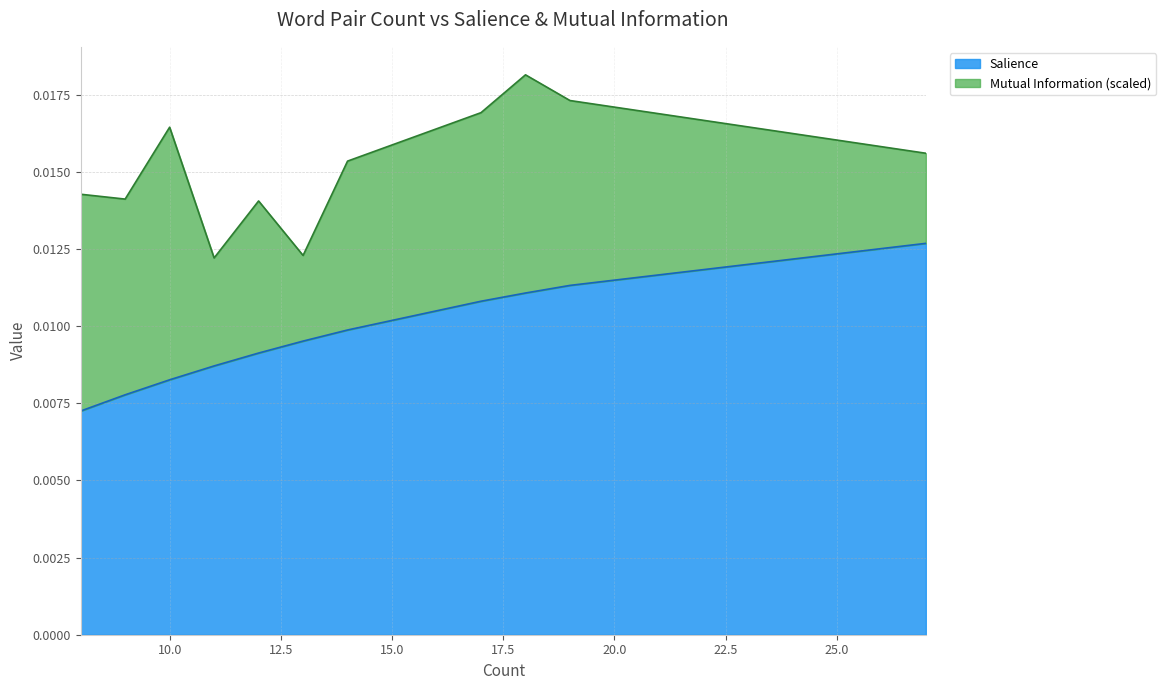

List the labels in order of value, largest first.

27, 19, 18, 17, 14, 13, 12, 11, 10, 9, 8